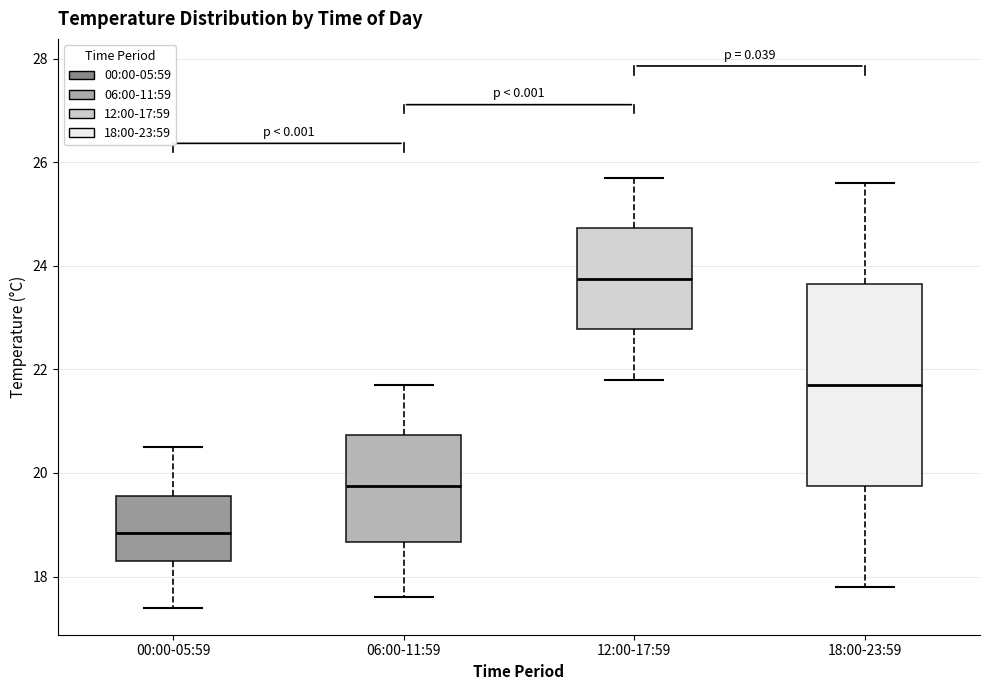

Where does the lower whisker of the box for 06:00-11:59 end on the y-axis? The values are not printed on the chart, so give them approximately, as read against the axis.

17.6